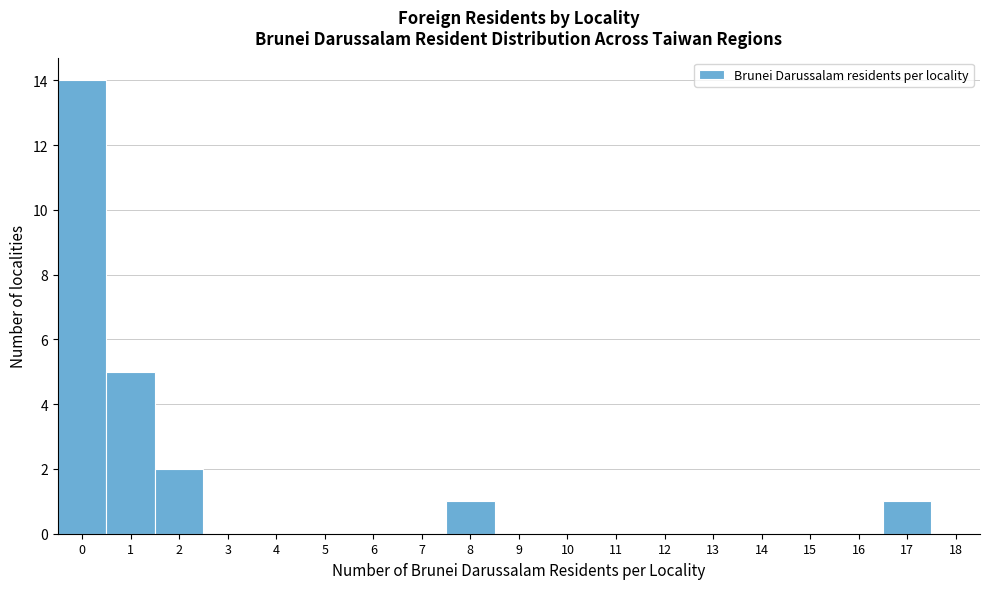

Over which range of the x-axis is the bar tallest?

-0.5 to 0.5